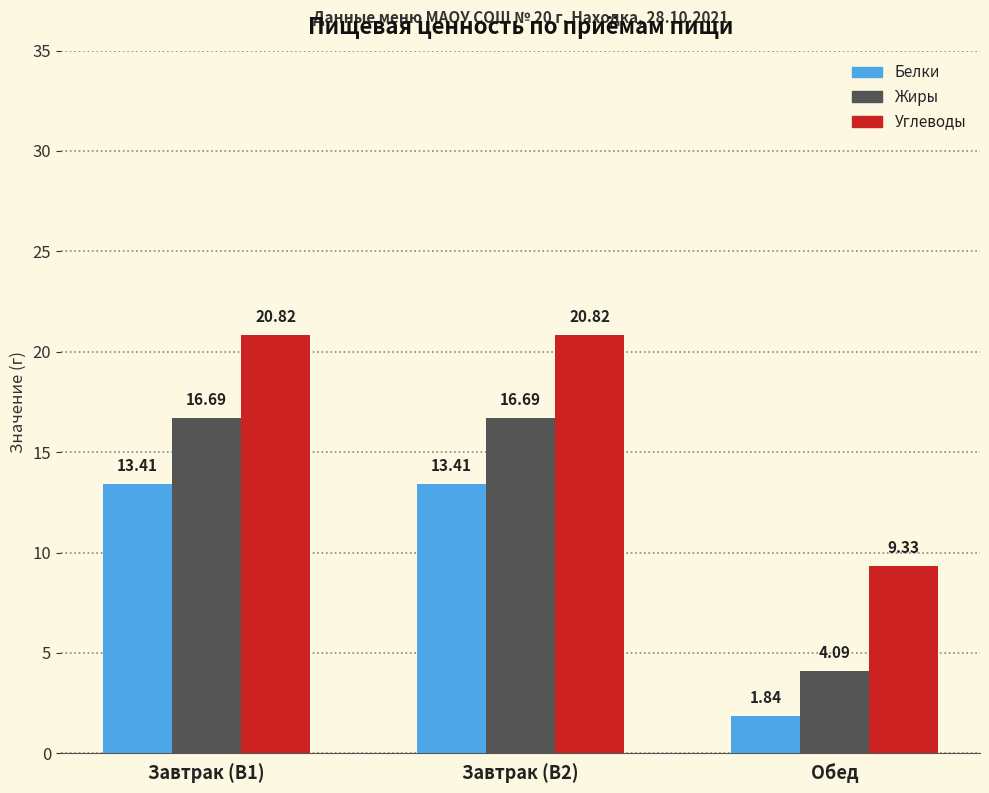

Which category has the lowest value in the Жиры series?

Обед